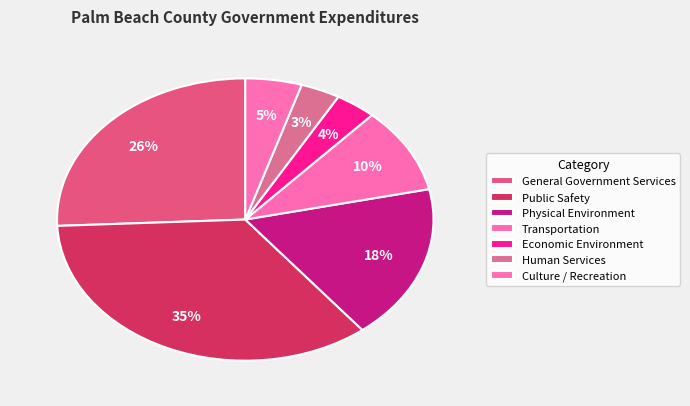

What percentage is NOT represented by Human Services?

96.6%